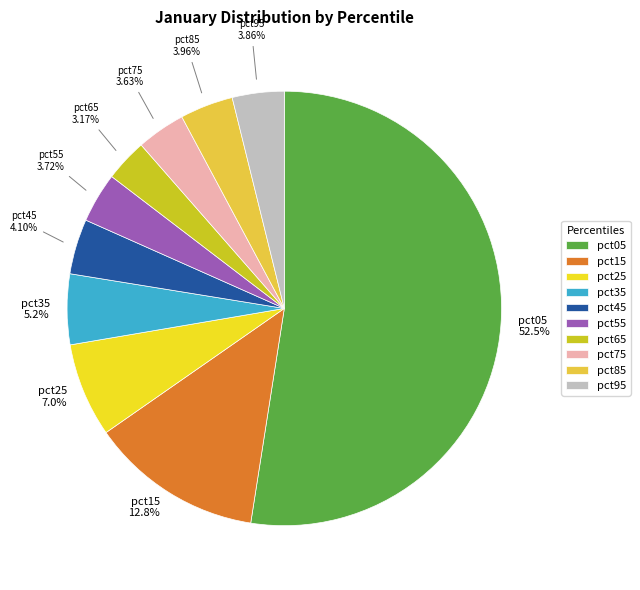

Does any single category account for the majority?

Yes